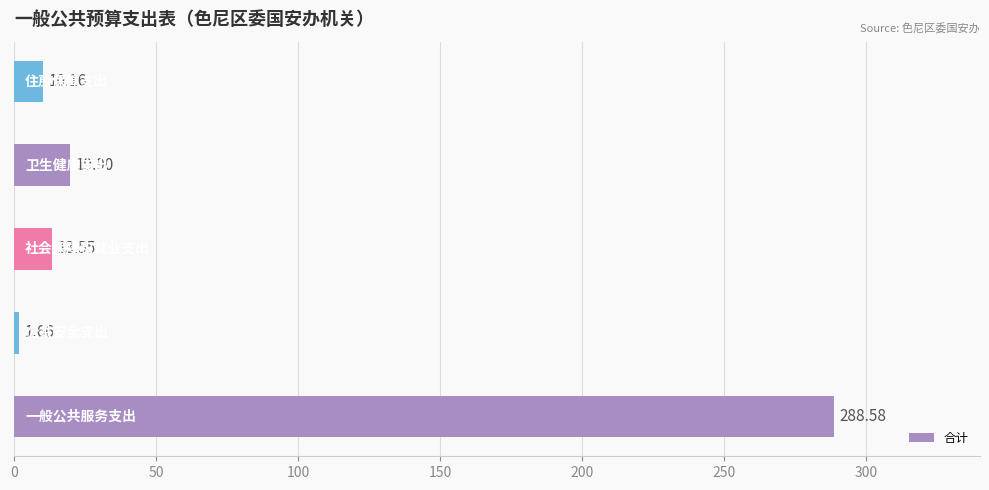

What is the difference between the maximum and minimum values?

286.9